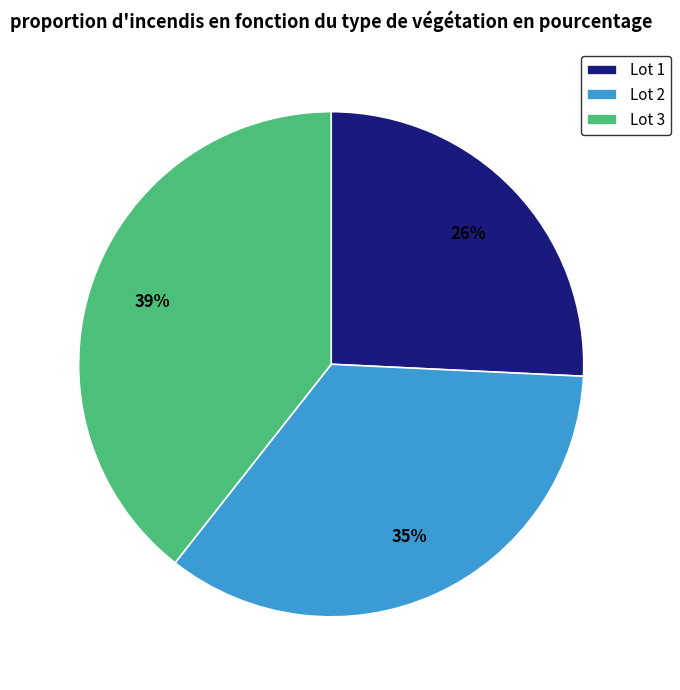

Which category has the biggest portion of the pie?

Lot 3